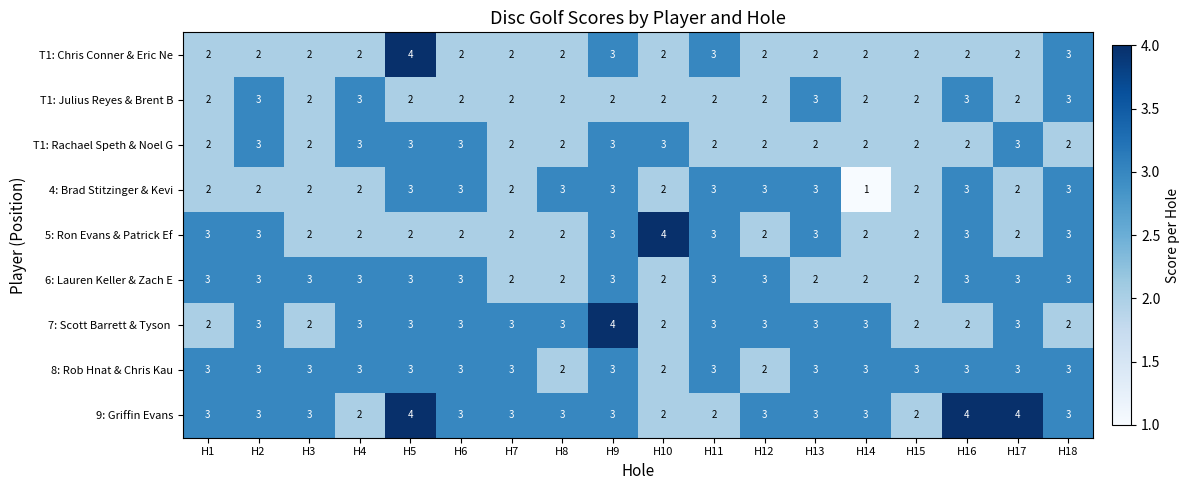

What is the total value across all series at H10?

21